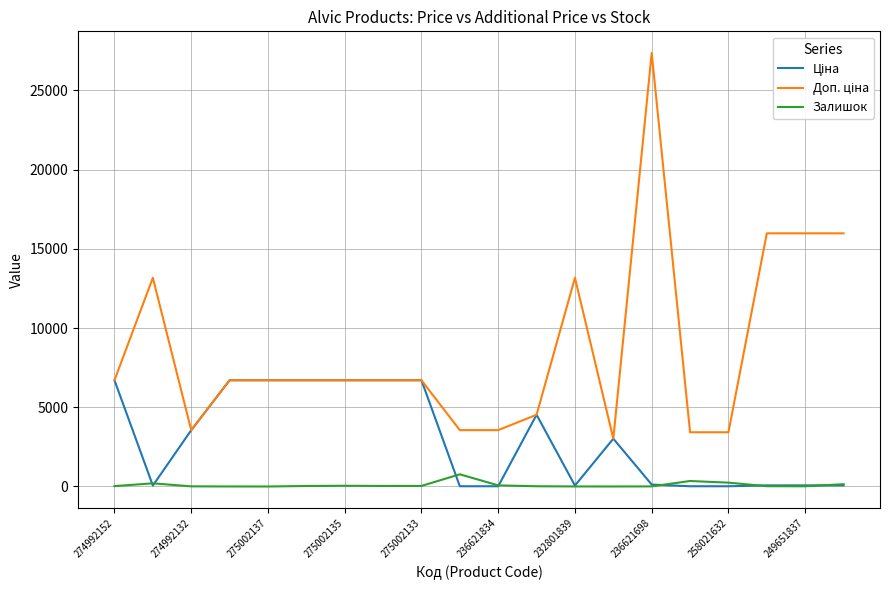

What is the maximum value shown in the chart?

27357.8